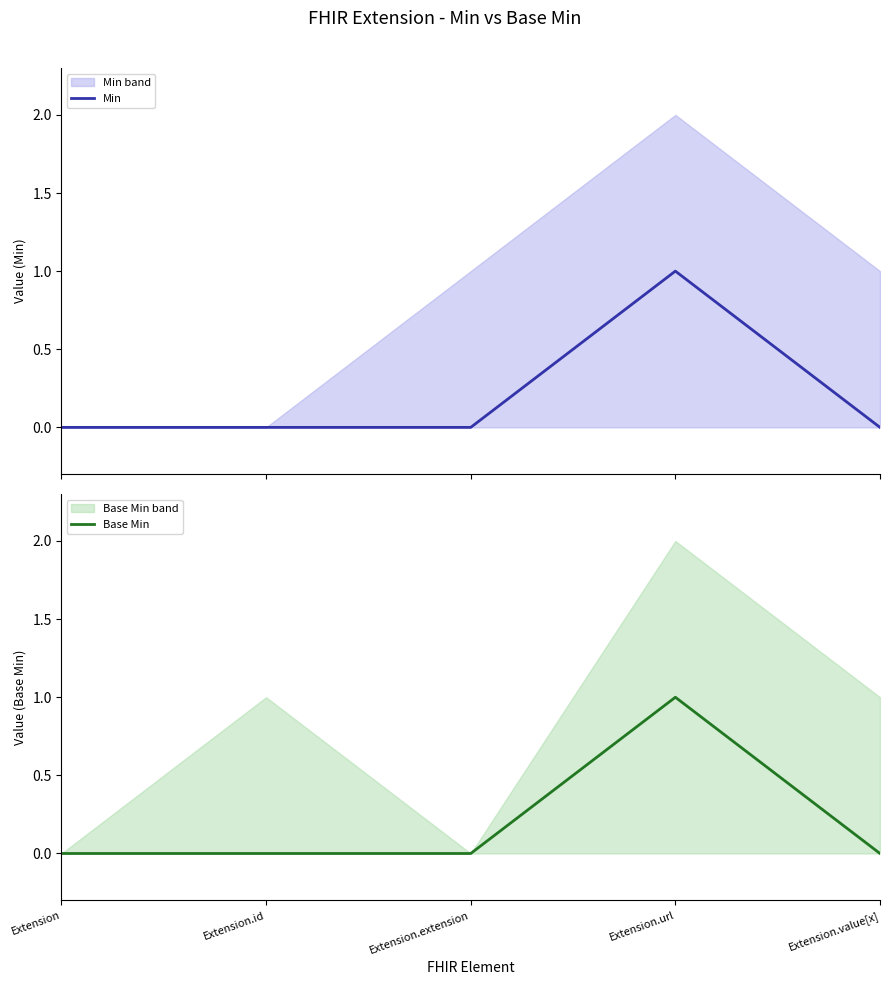

Does the chart display data point markers on the line(s)?

No